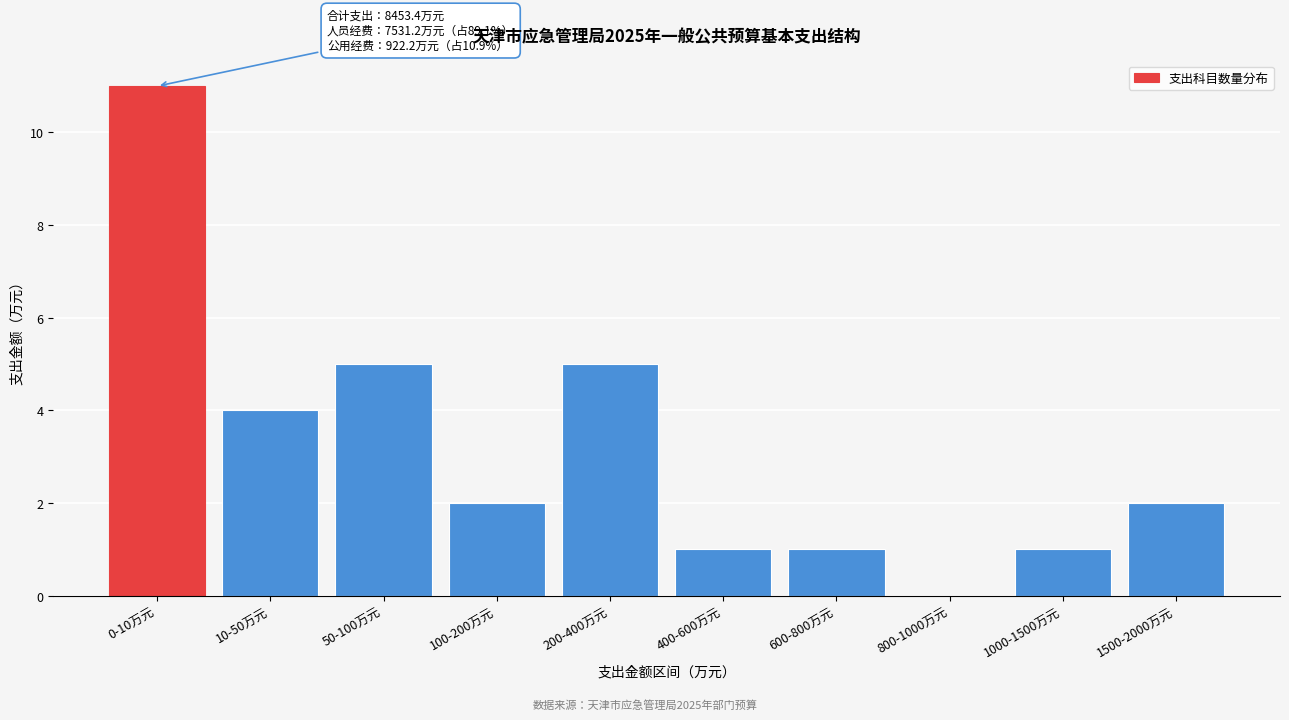

Reading left to right, extract all data points from this chart.

0-10万元=11	10-50万元=4	50-100万元=5	100-200万元=2	200-400万元=5	400-600万元=1	600-800万元=1	800-1000万元=0	1000-1500万元=1	1500-2000万元=2